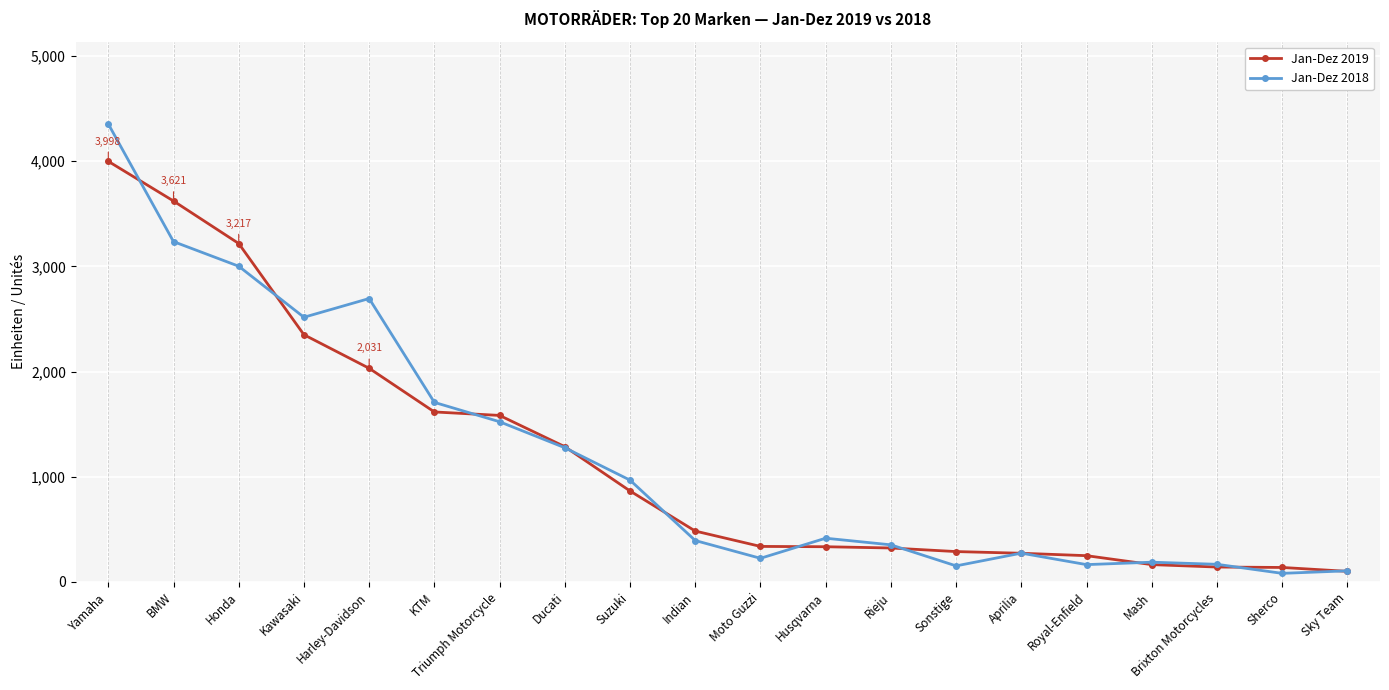

What is the spread (max minus min) of values at Ducati?

10